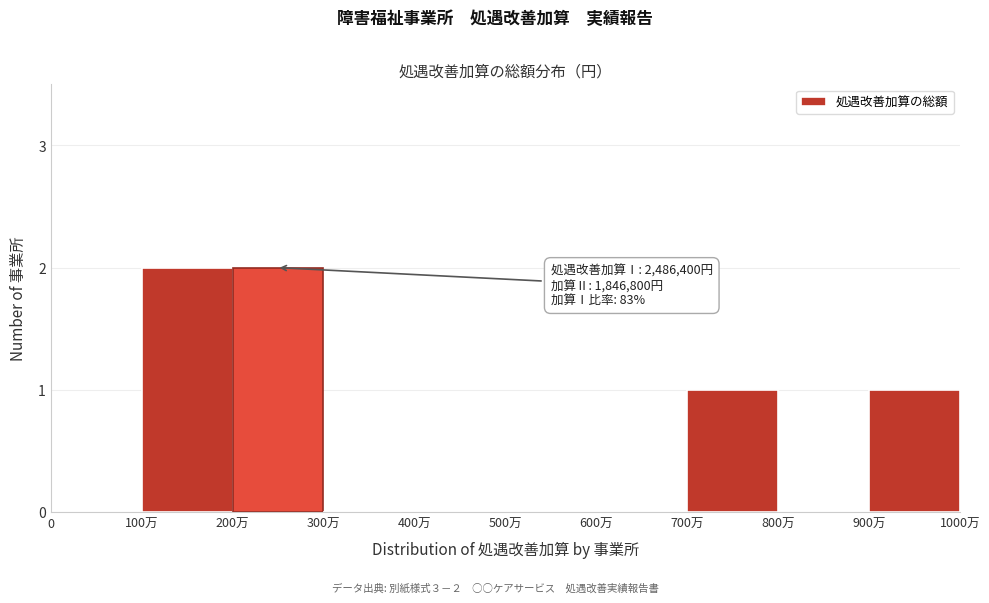

Reading left to right, list all the values displayed in this chart.

0=0	100万=2	200万=2	300万=0	400万=0	500万=0	600万=0	700万=1	800万=0	900万=1